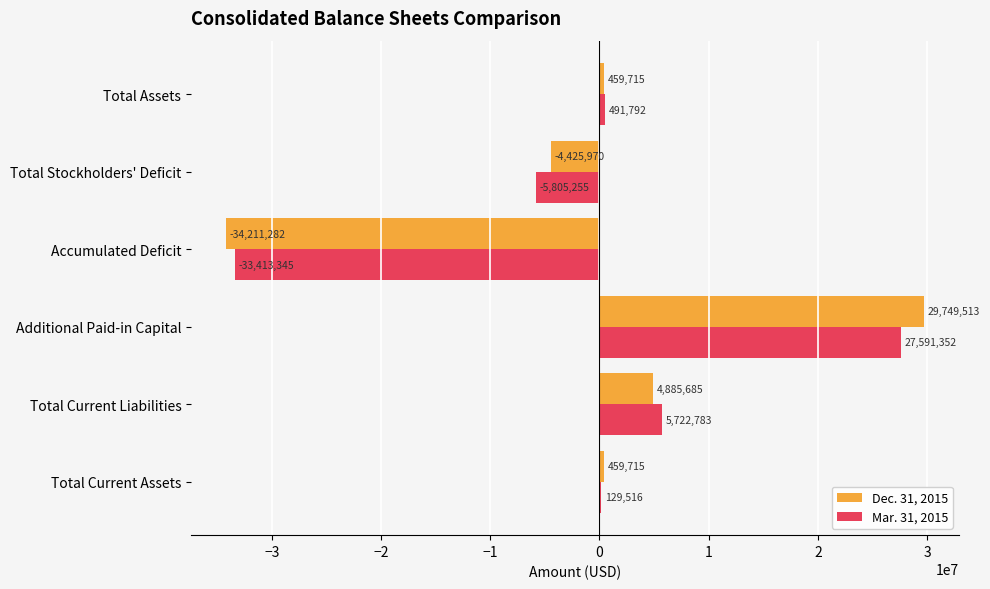

What is the sum of the Mar. 31, 2015 values at Additional Paid-in Capital and Total Stockholders' Deficit?

21786097